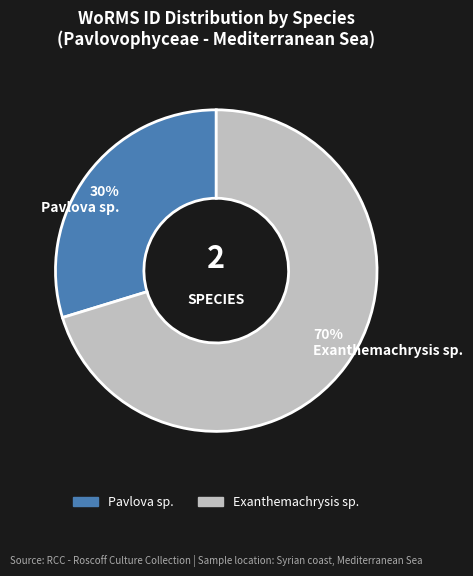

What is the smallest slice in the pie chart?

Pavlova sp.